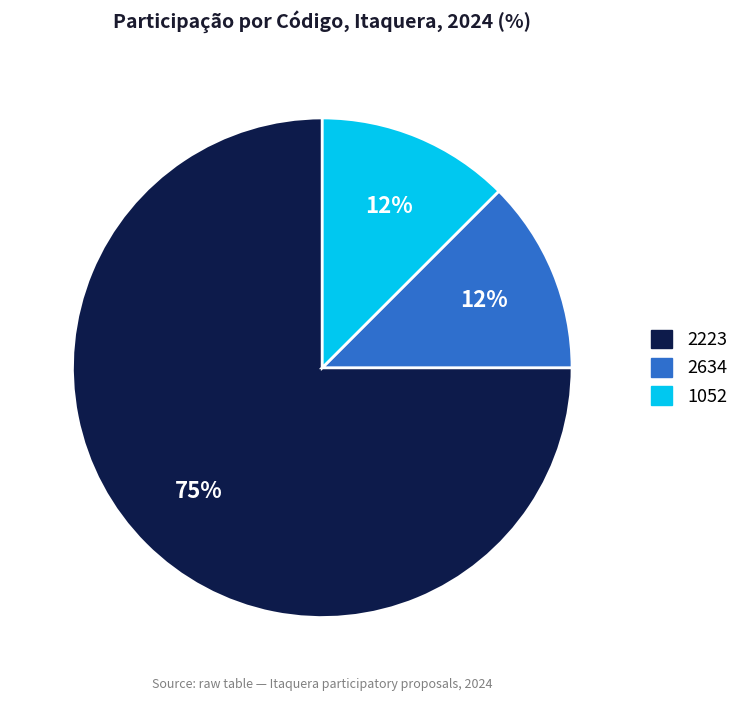

Does 1052 account for over 50% of the chart?

No